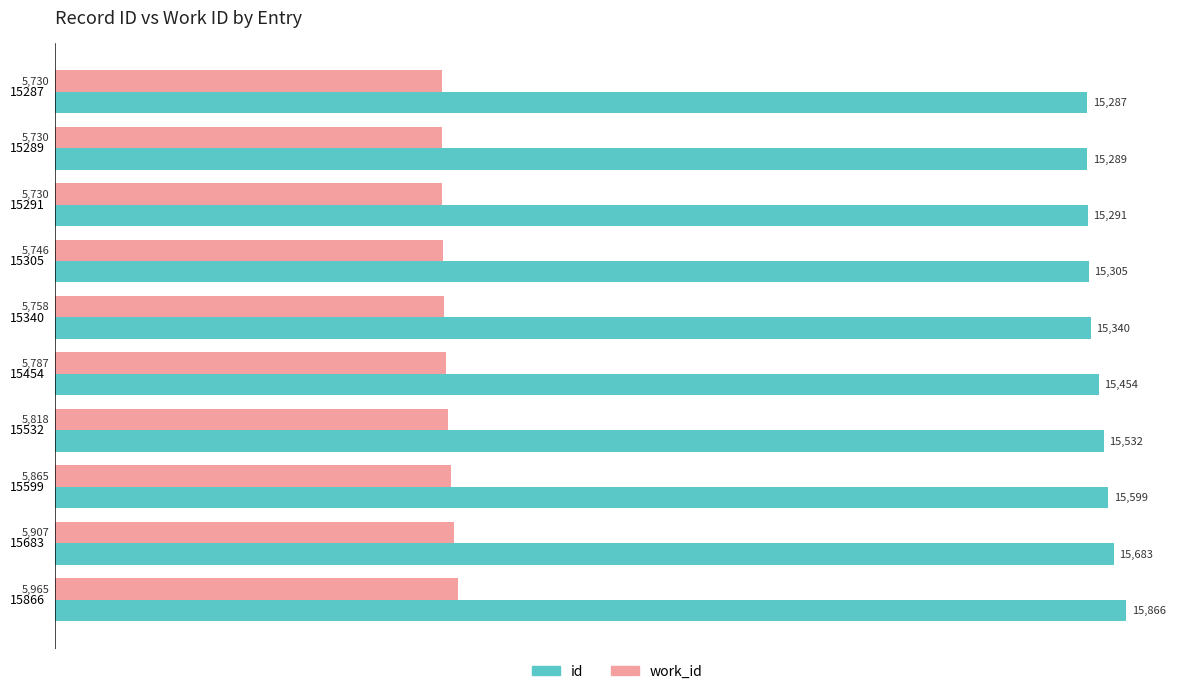

Which series changed the most between 15340 and 15683?

id